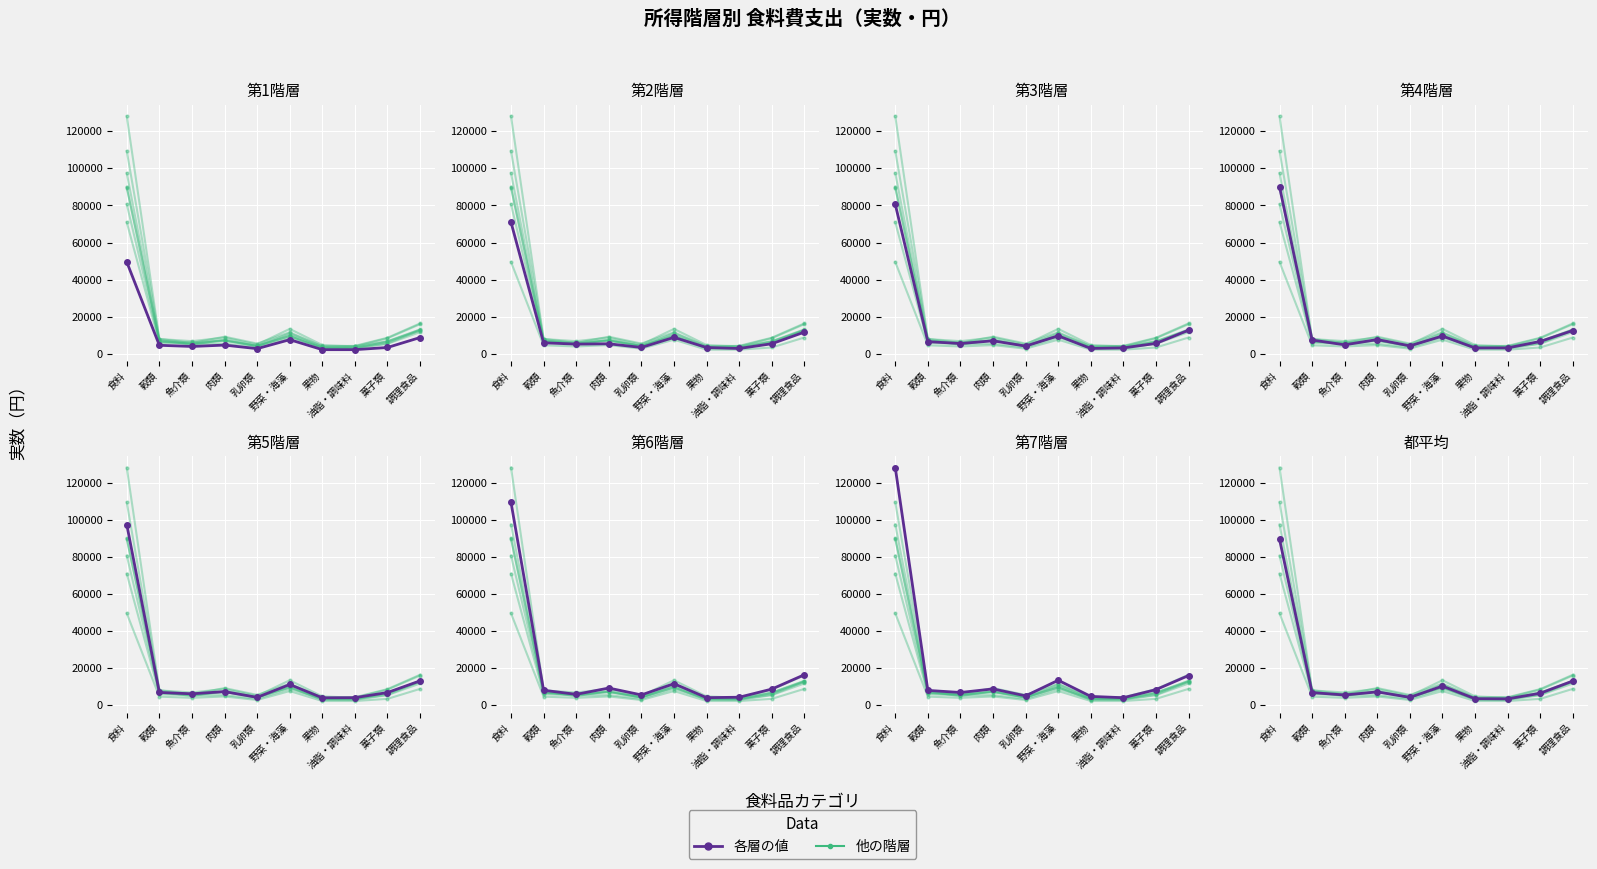

What position from the left is 乳卵類?

5